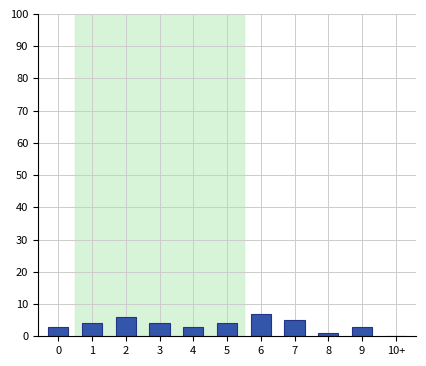

Reading left to right, list all the values displayed in this chart.

0=3	1=4	2=6	3=4	4=3	5=4	6=7	7=5	8=1	9=3	10+=0